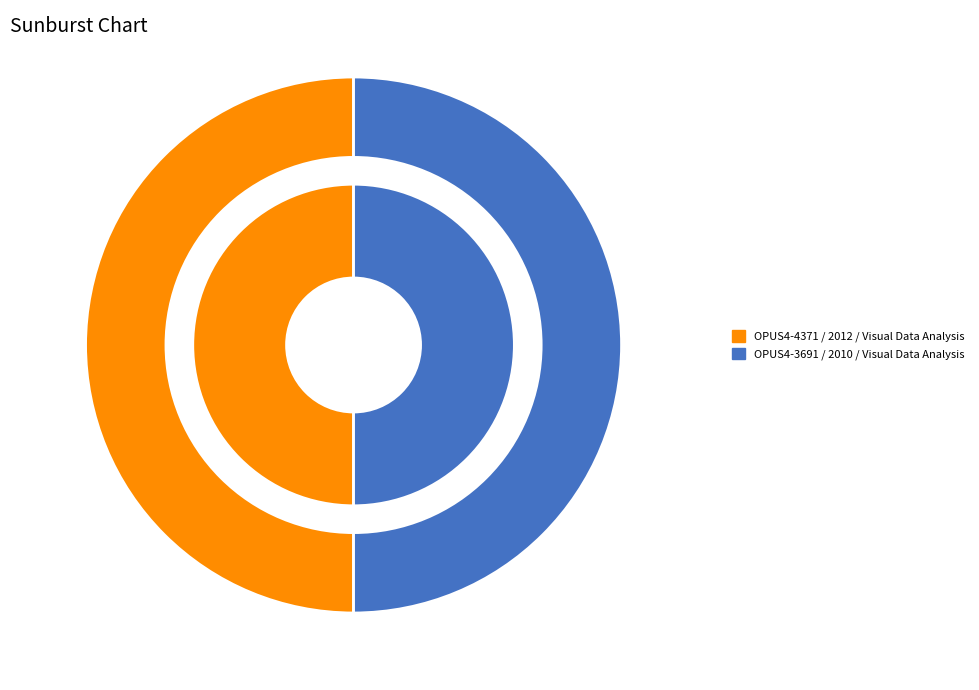

Combined, do OPUS4-3691 and OPUS4-4371 account for over 50%?

Yes